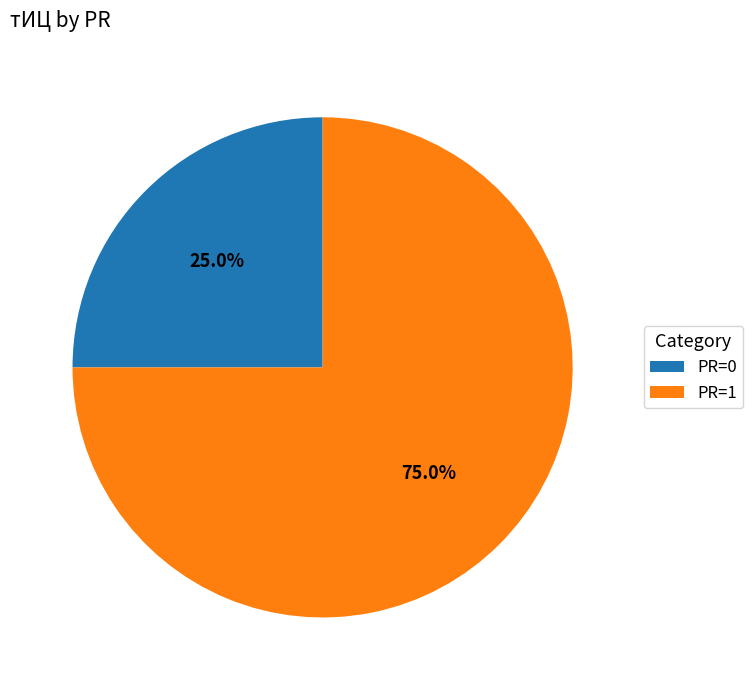

Which slice represents more than half of the pie?

PR=1